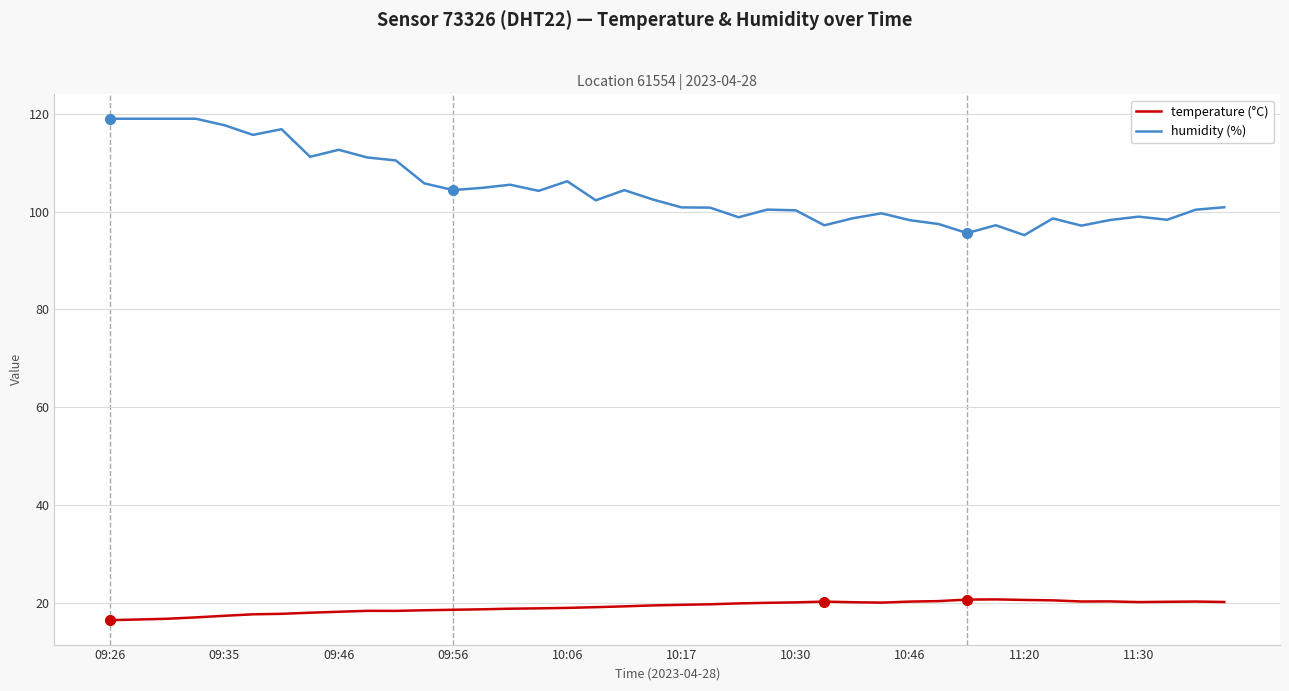

What is the difference between the maximum and minimum values in the temperature (°C) series?

4.2